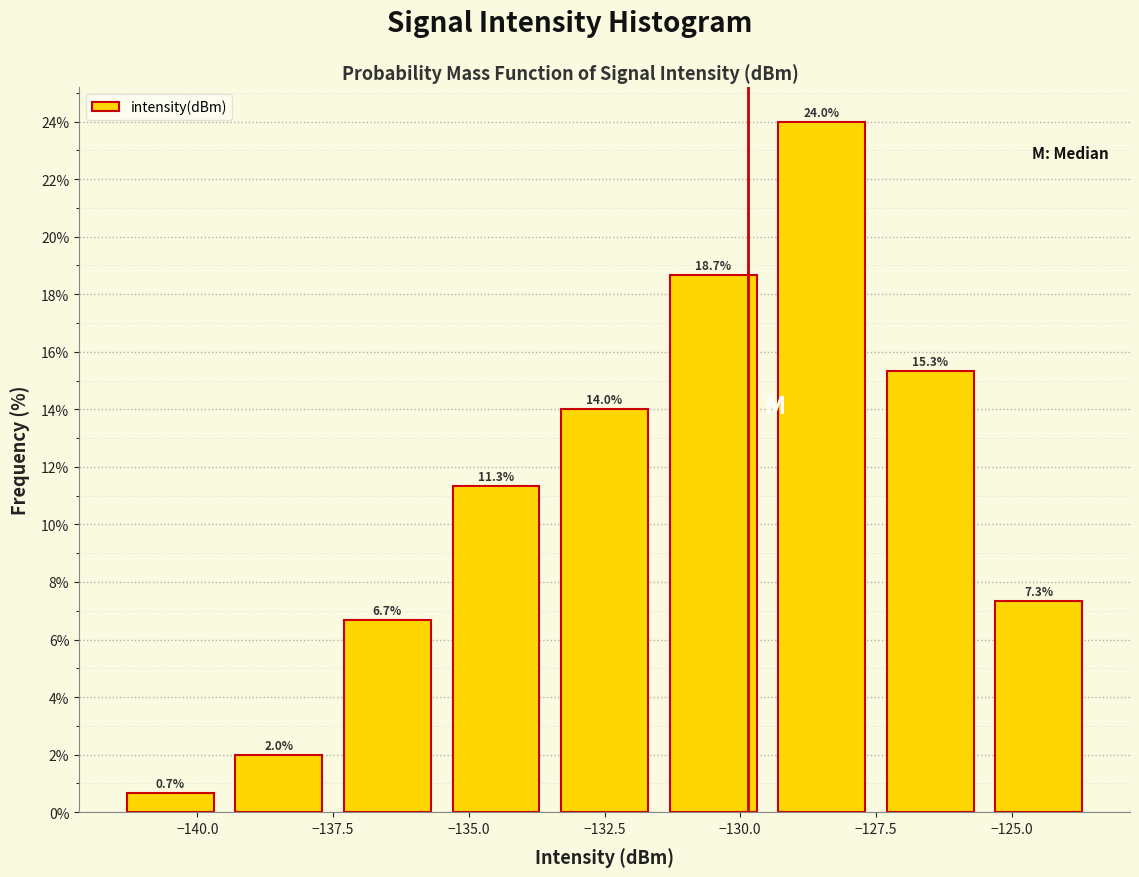

Reading left to right, list every bar in this chart as the range it spans on the x-axis followed by its height.

-141.5 to -139.5: 0.7
-139.5 to -137.5: 2.0
-137.5 to -135.5: 6.7
-135.5 to -133.5: 11.3
-133.5 to -131.5: 14.0
-131.5 to -129.5: 18.7
-129.5 to -127.5: 24.0
-127.5 to -125.5: 15.3
-125.5 to -123.5: 7.3